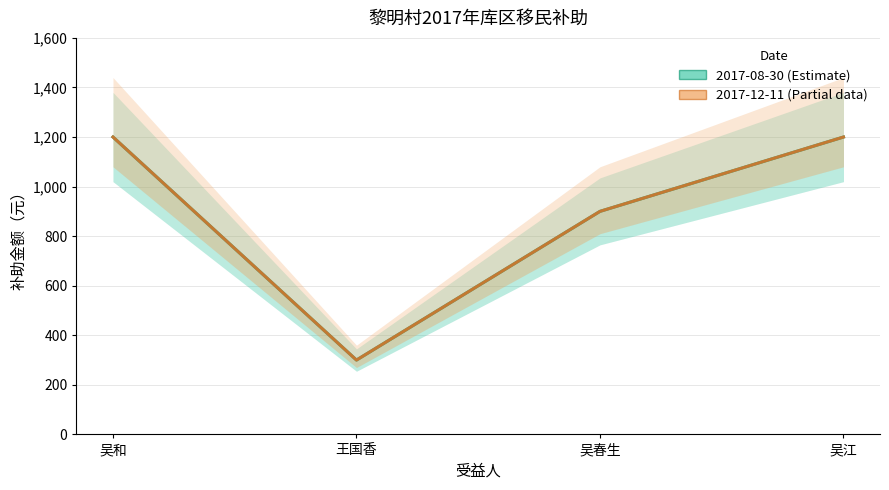

What is the minimum value for 2017-08-30 (Estimate)?

300